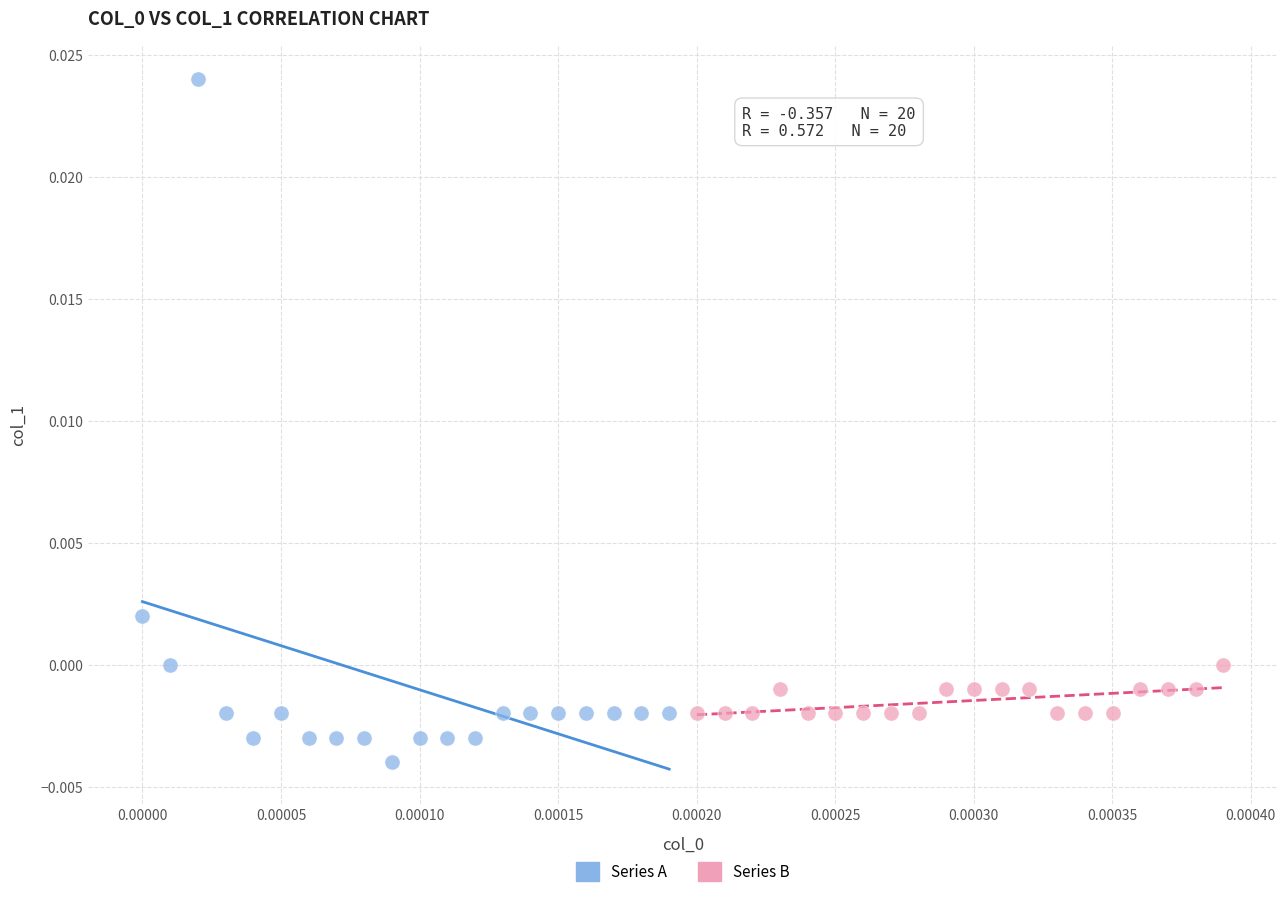

Which series has the widest spread of Y values?

Series A